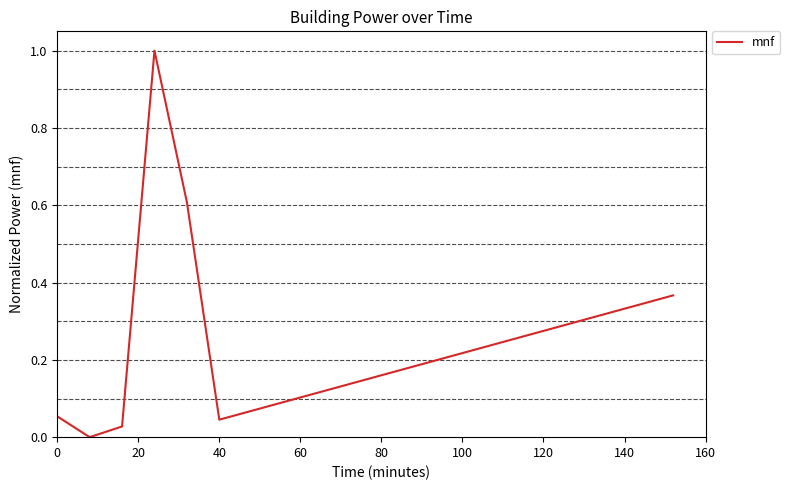

What is the maximum value shown in the chart?

1.0